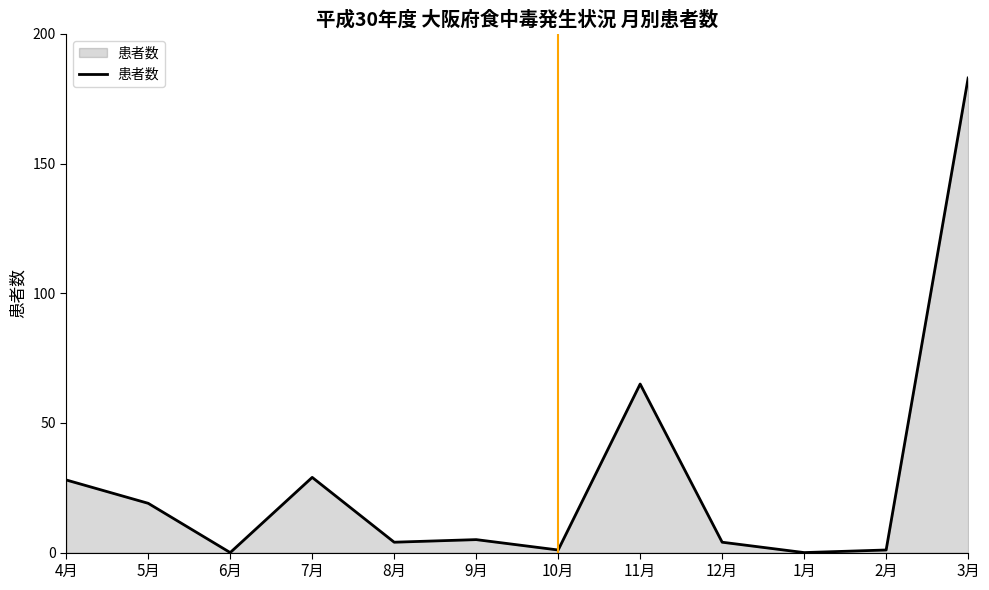

Reading left to right, transcribe all the data shown in this chart.

28	19	0	29	4	5	1	65	4	0	1	183